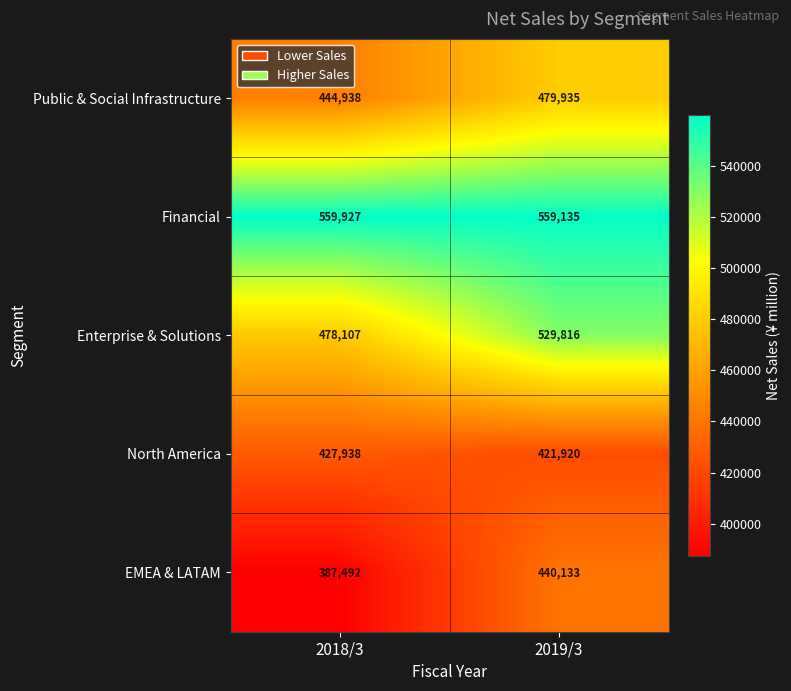

Reading left to right, transcribe all the data shown in this chart.

Public & Social Infrastructure: 2018/3=444938	2019/3=479935
Financial: 2018/3=559927	2019/3=559135
Enterprise & Solutions: 2018/3=478107	2019/3=529816
North America: 2018/3=427938	2019/3=421920
EMEA & LATAM: 2018/3=387492	2019/3=440133